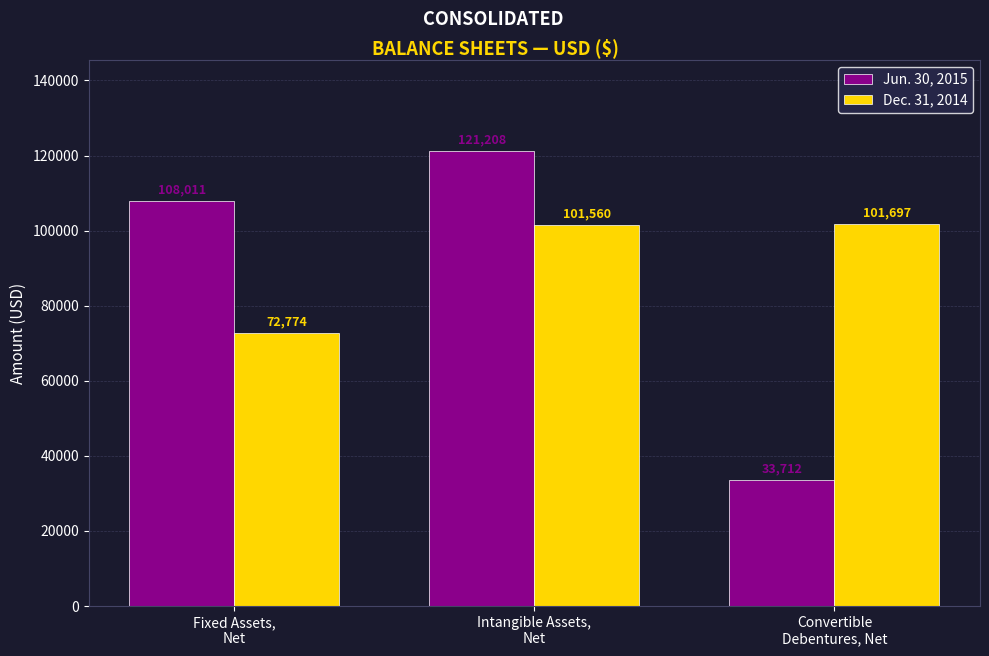

True or false: Jun. 30, 2015 has a value of 121208 at Intangible Assets,
Net.

True